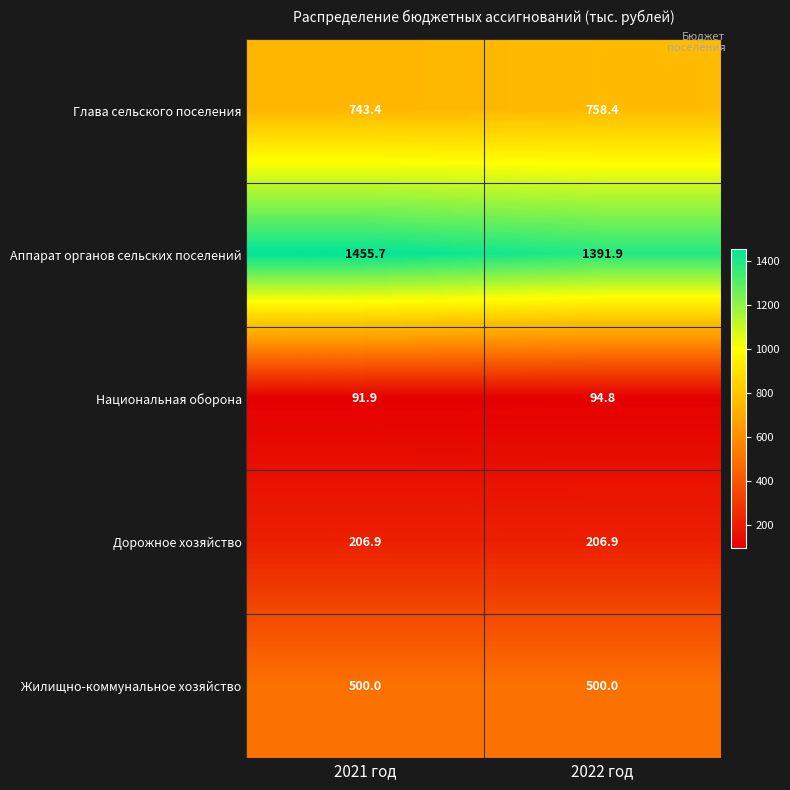

What is the total value across all series at 2021 год?

2997.9